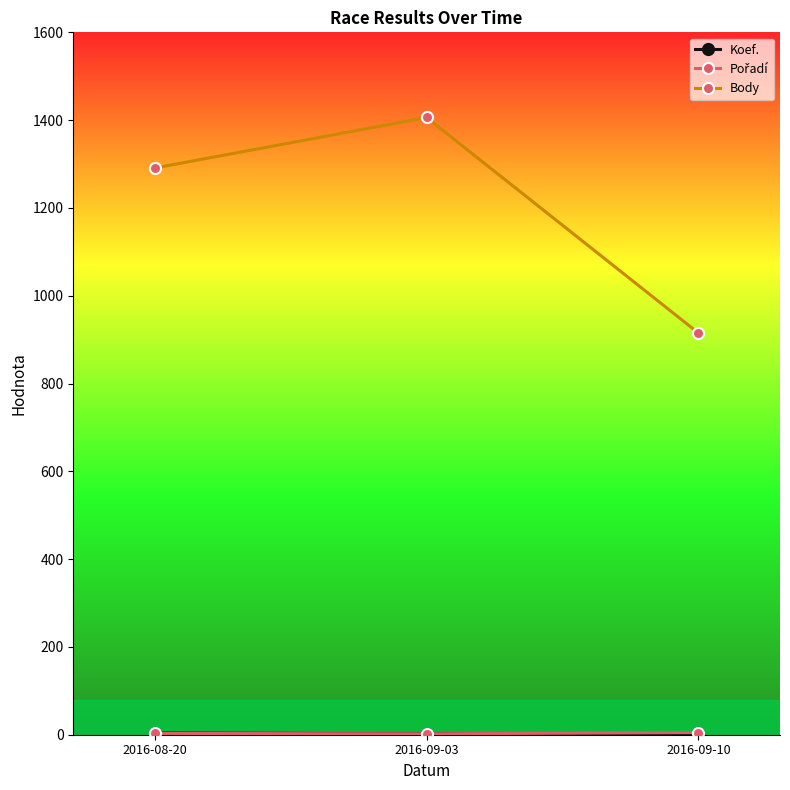

How many lines are shown in the chart?

3